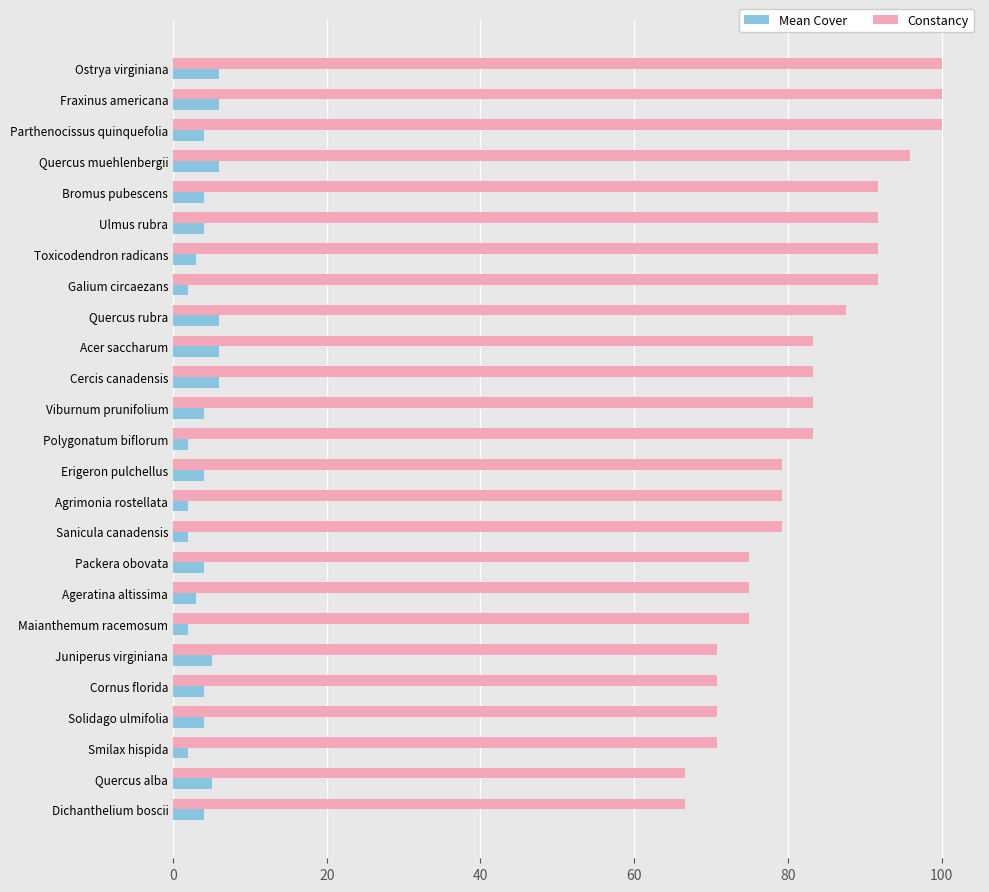

How many series are shown in this chart?

2